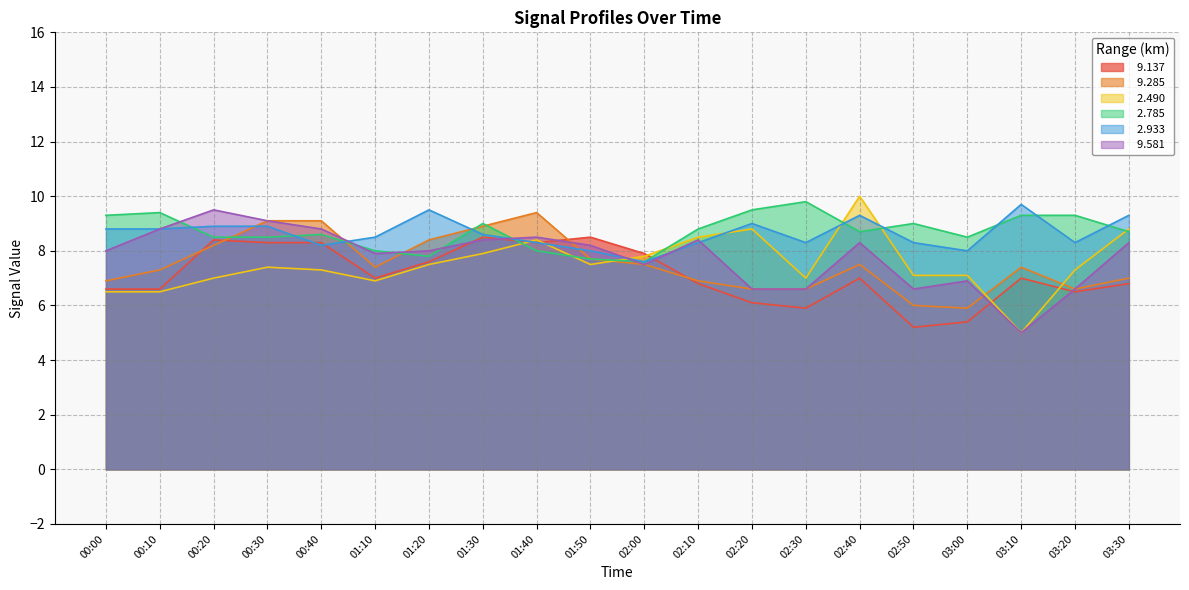

Rank the series by their maximum value, from lowest to highest.

  9.137,   9.285,   9.581,   2.933,   2.785,   2.490